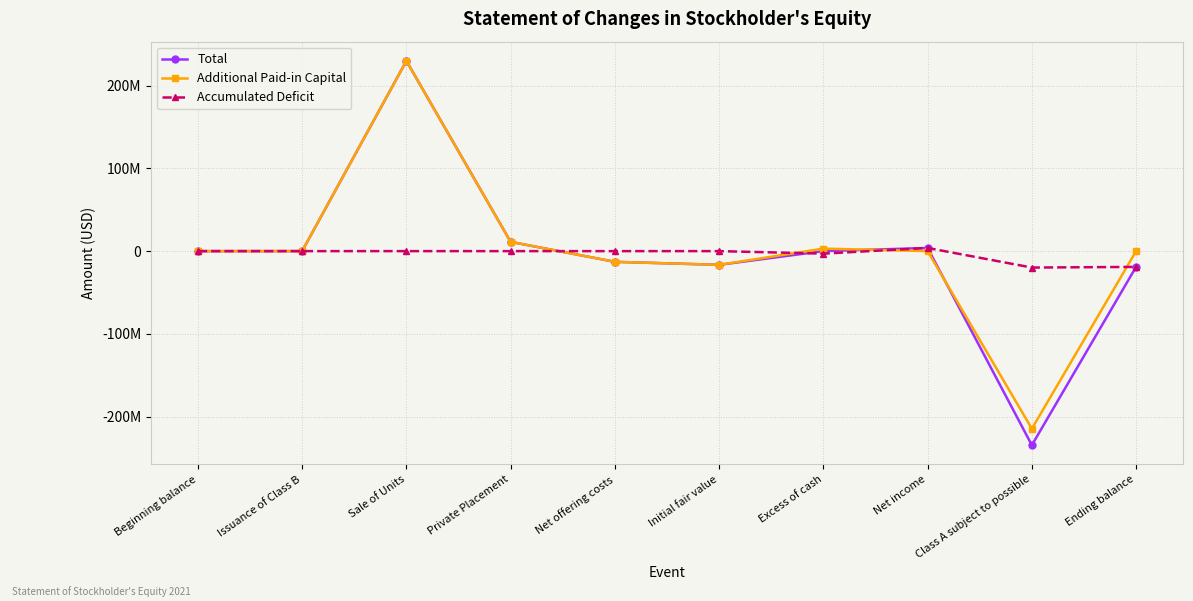

At which label does Accumulated Deficit reach its peak?

Net income